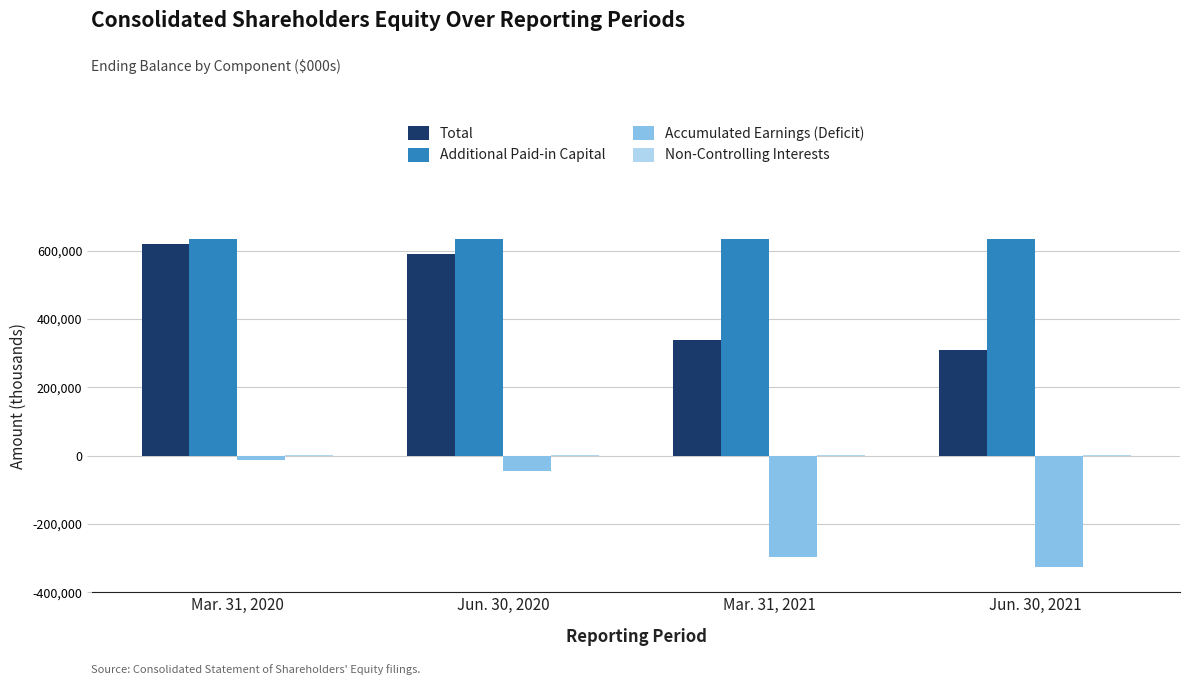

The value of Additional Paid-in Capital at Mar. 31, 2020 is 633264. True or false?

True